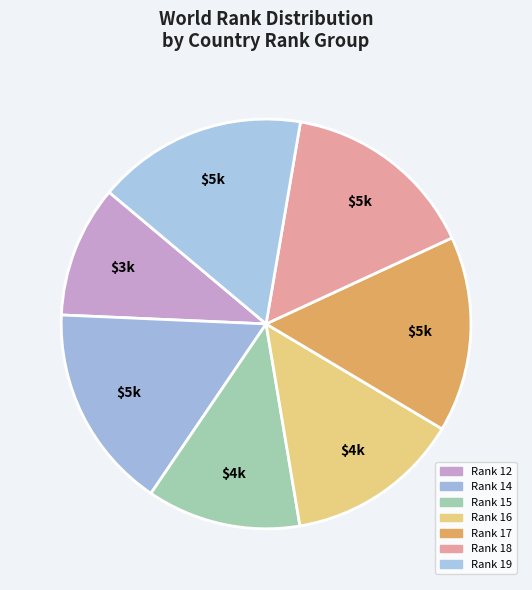

How many segments does this pie chart have?

7